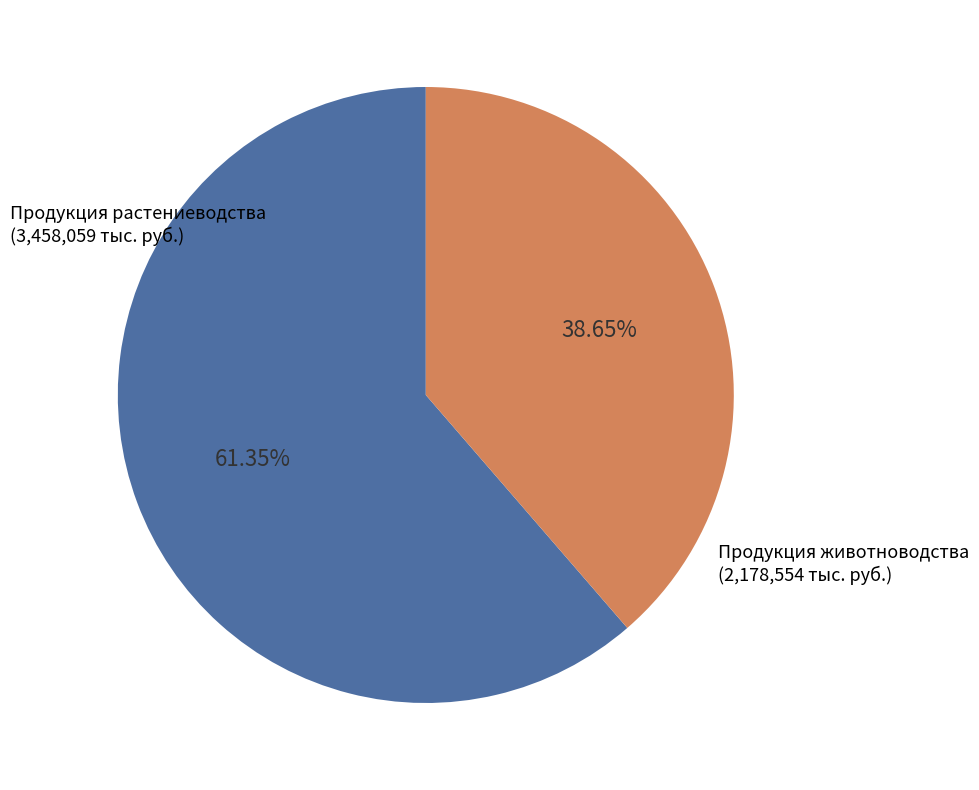

To the nearest percent, what portion does Продукция растениеводства represent?

61%